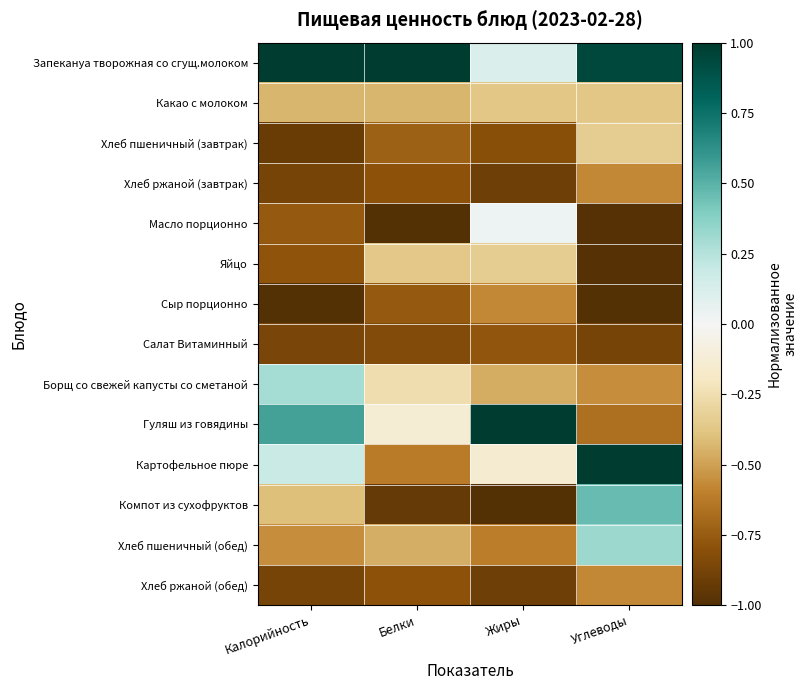

What is the smallest value displayed?

-1.0